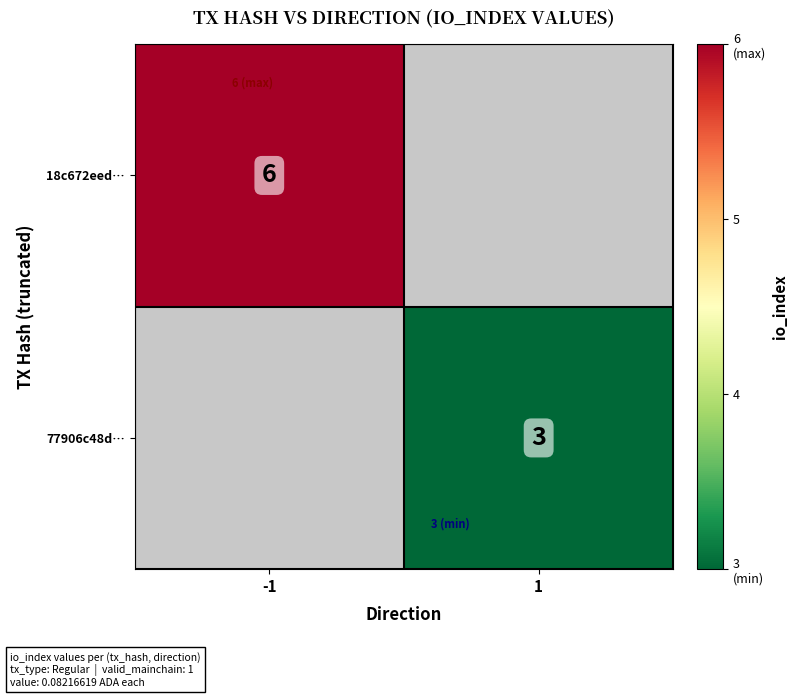

The 77906c48d… series shows 3 at 1. True or false?

True